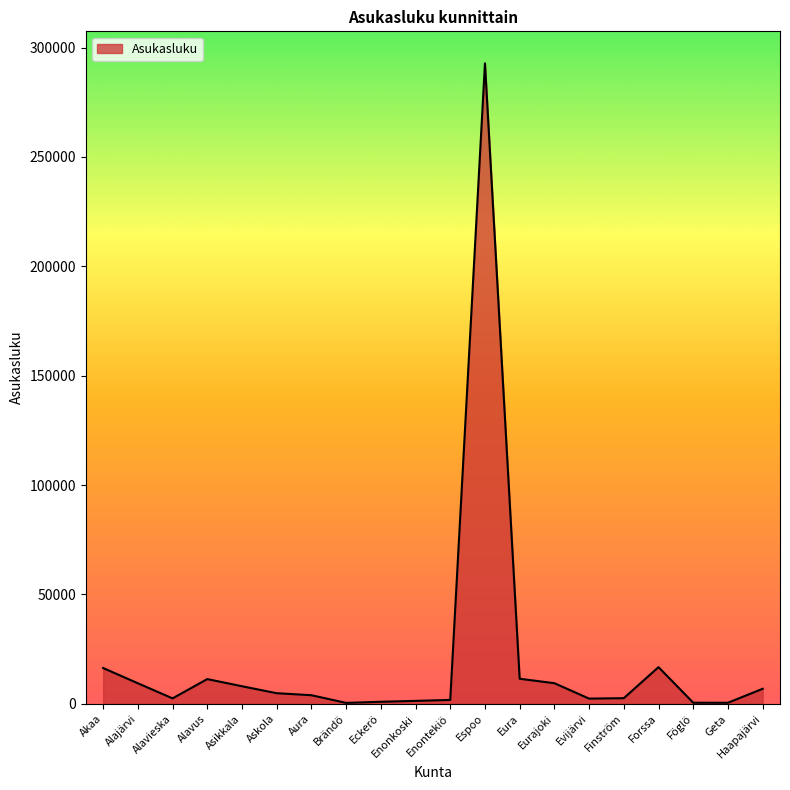

True or false: the data shows 426549 at Espoo.

False